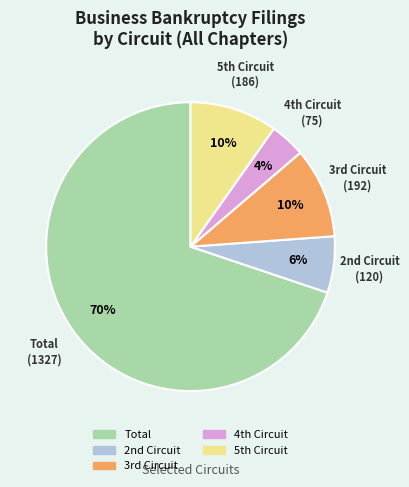

Count the number of slices in the pie.

5